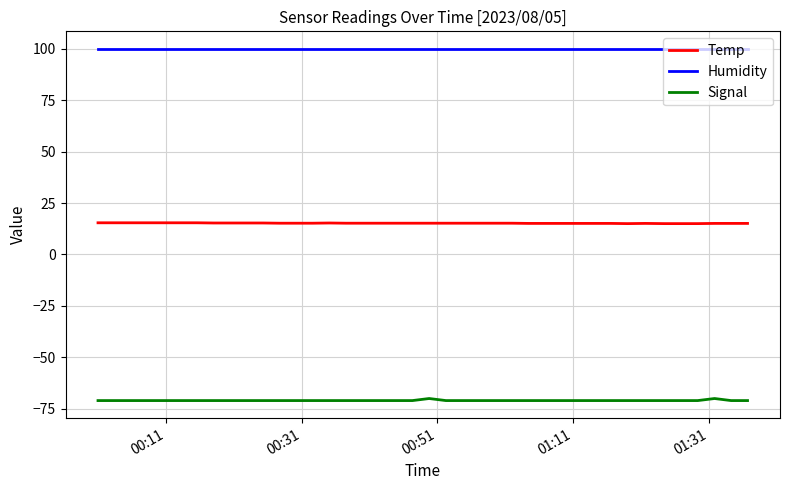

What is the greatest value displayed?

99.9